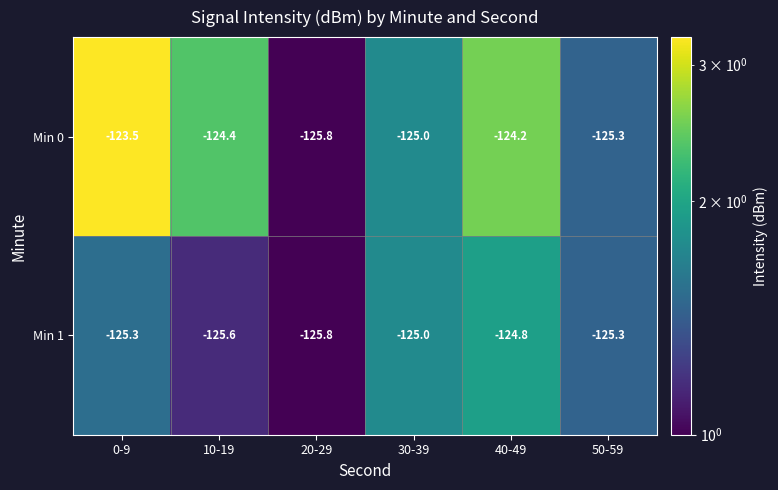

Reading right to left, extract all data points from this chart.

Min 0: -125.3	-124.2	-125.0	-125.8	-124.4	-123.5
Min 1: -125.3	-124.8	-125.0	-125.8	-125.6	-125.3